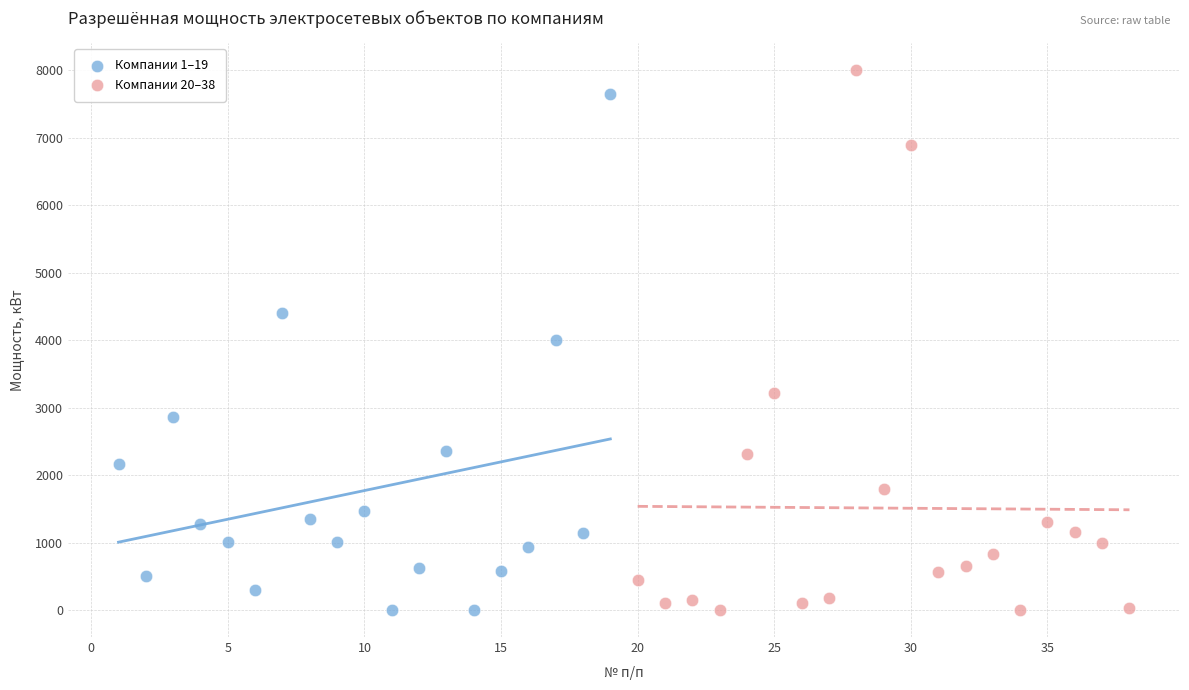

Which series contains the highest Y value?

Компании 20–38